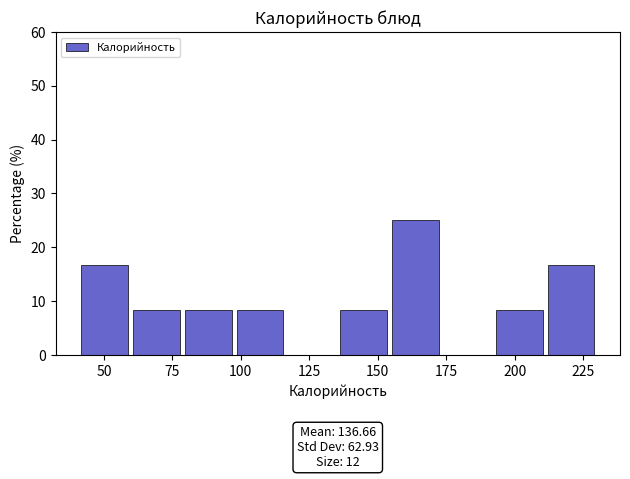

Read against the x-axis, roughly where is the centre of the tallest bar?

165